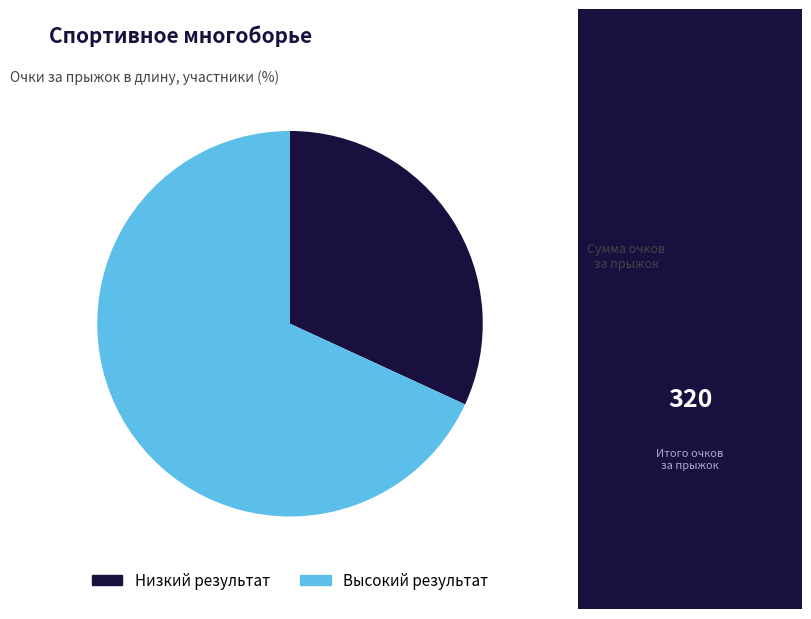

Is there any slice that represents more than half of the pie?

Yes